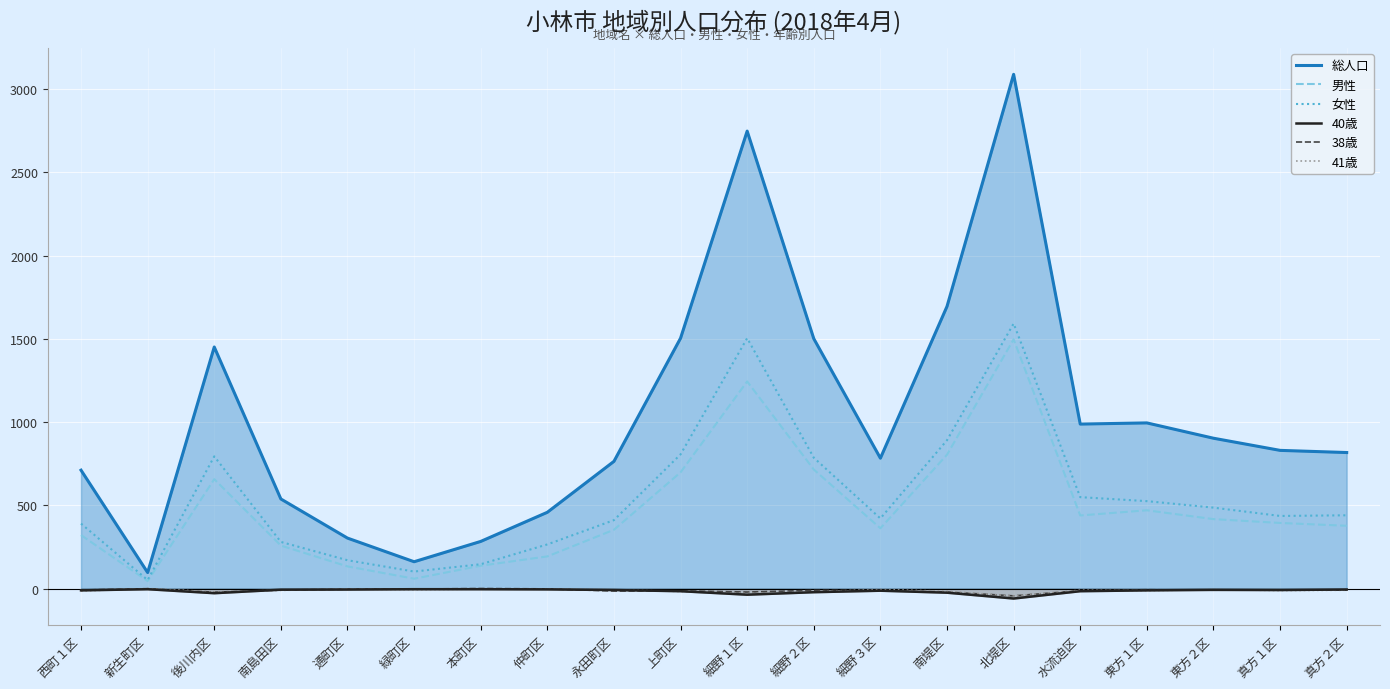

How many lines are shown in the chart?

6